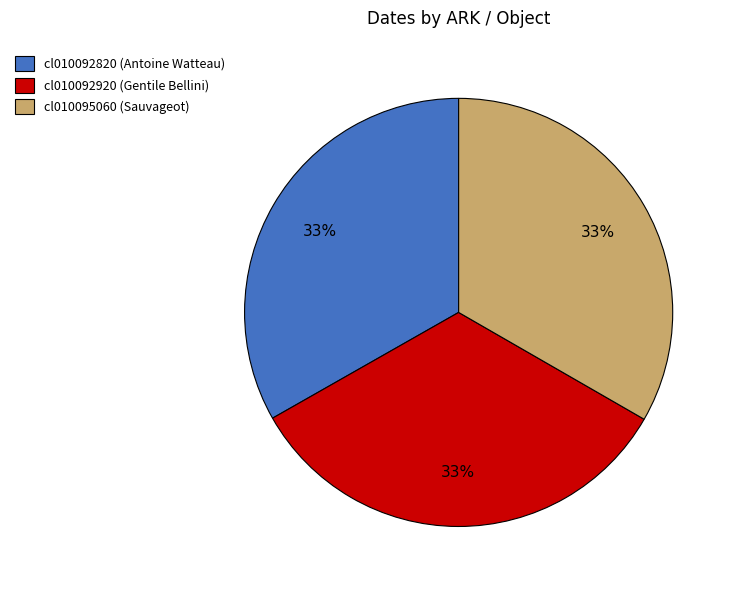

Do cl010092920 (Gentile Bellini) and cl010092820 (Antoine Watteau) together represent more than half of the pie?

Yes